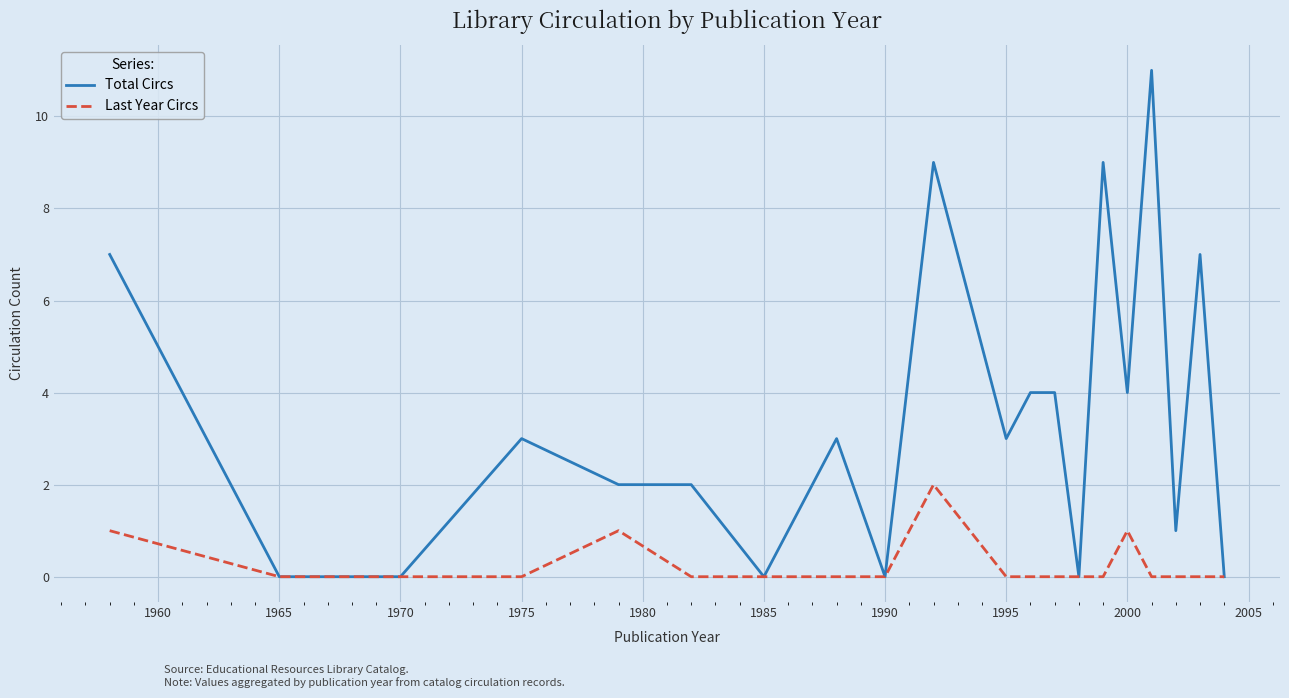

What is the greatest value displayed?

11